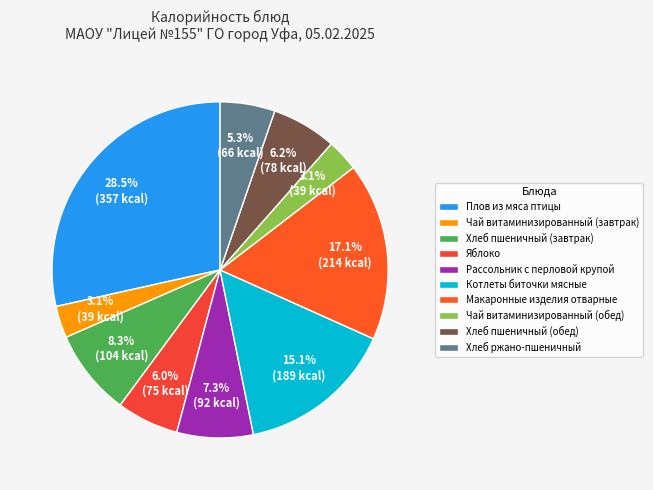

Do Хлеб ржано-пшеничный and Чай витаминизированный (завтрак) together represent more than half of the pie?

No